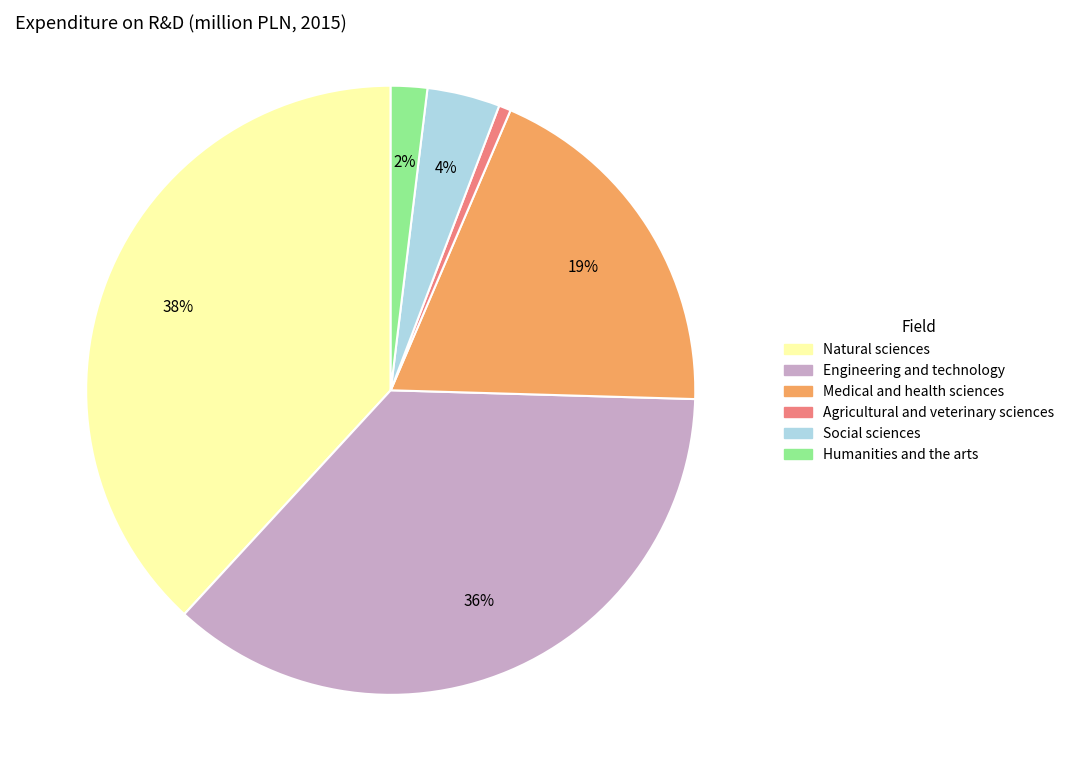

Is the sum of Medical and health sciences and Natural sciences greater than half?

Yes